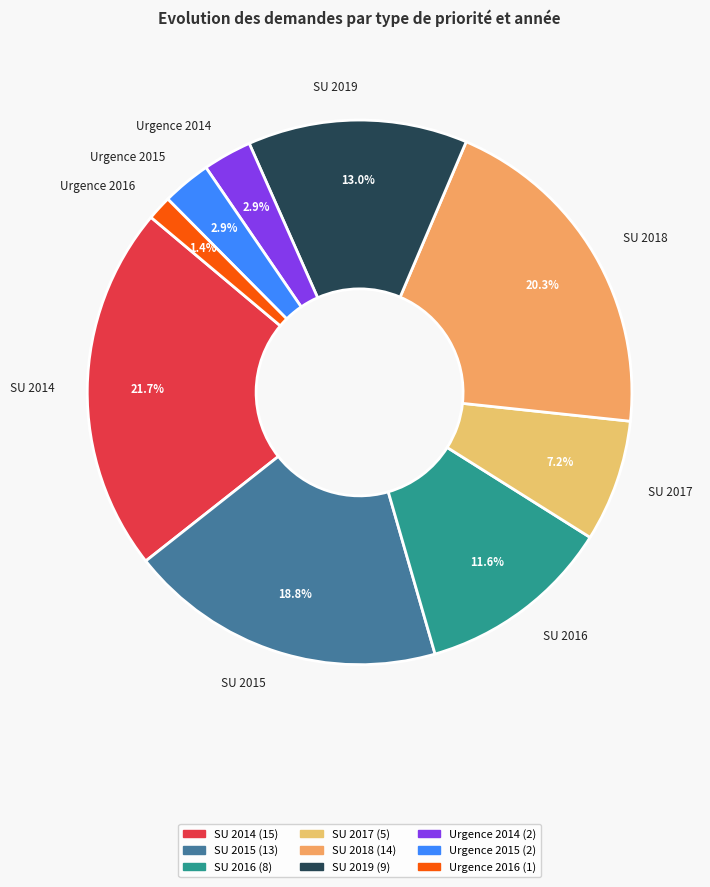

True or false: SU 2018 accounts for 8% of the total.

False